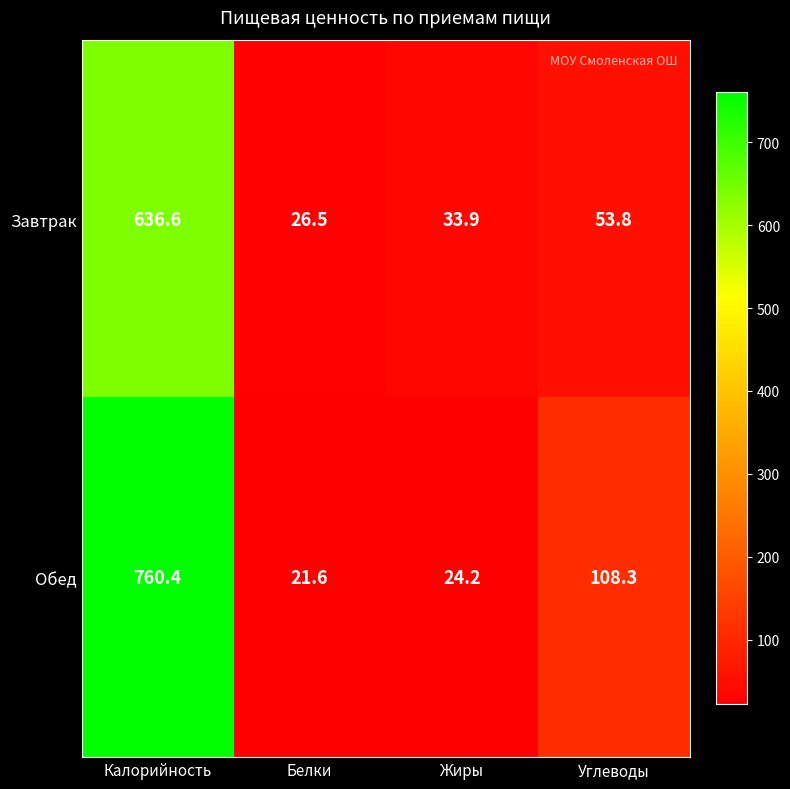

What is the approximate value of Завтрак at Калорийность?

636.6